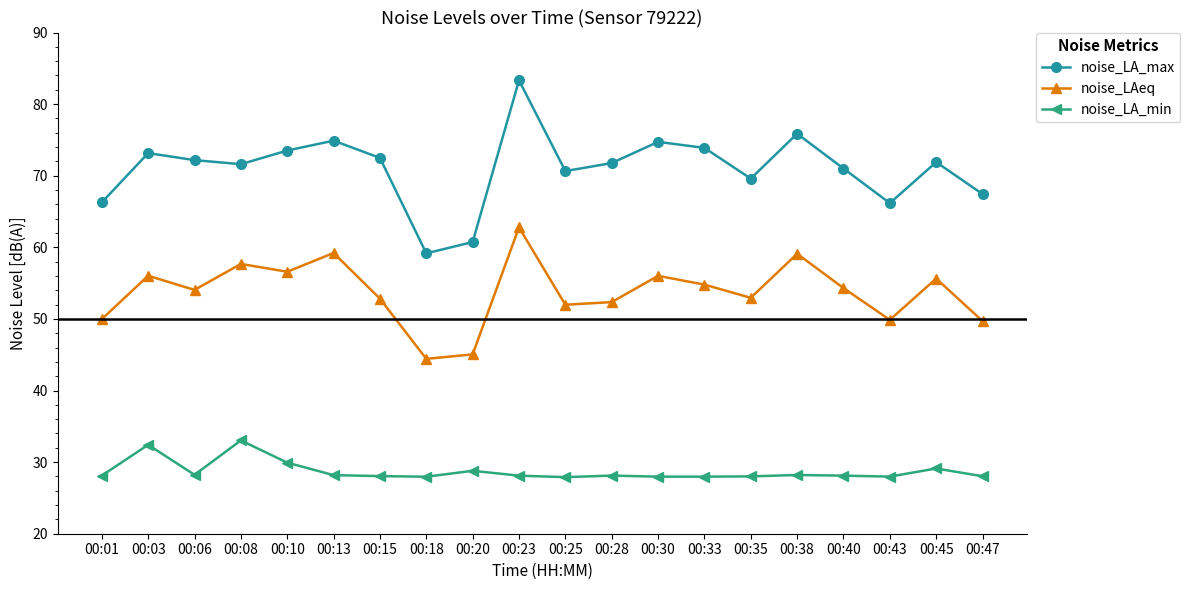

Which series has the largest range (max minus min)?

noise_LA_max